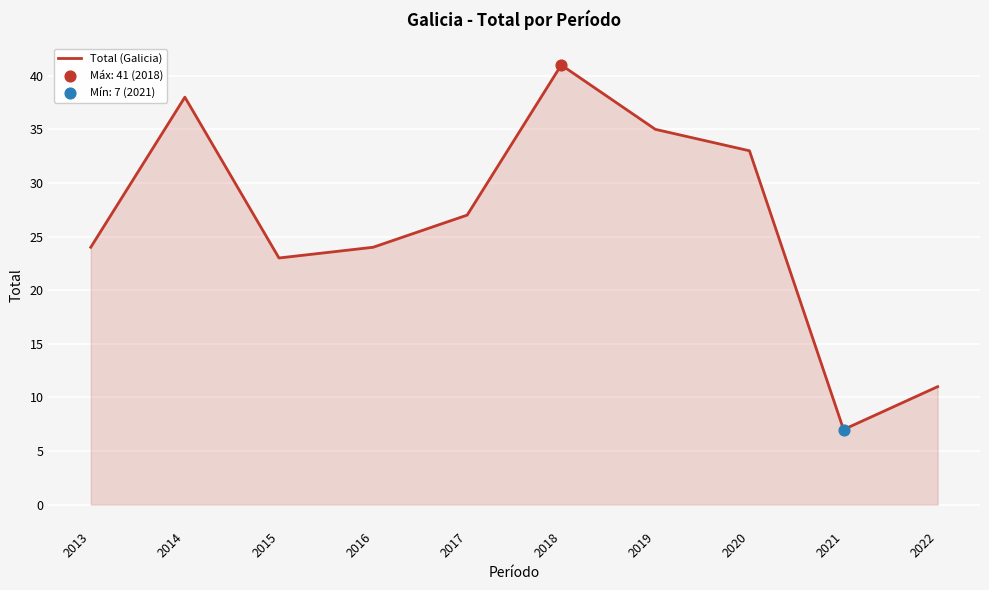

Approximately how many times larger is the value at 2022 compared to 2014?

0.3